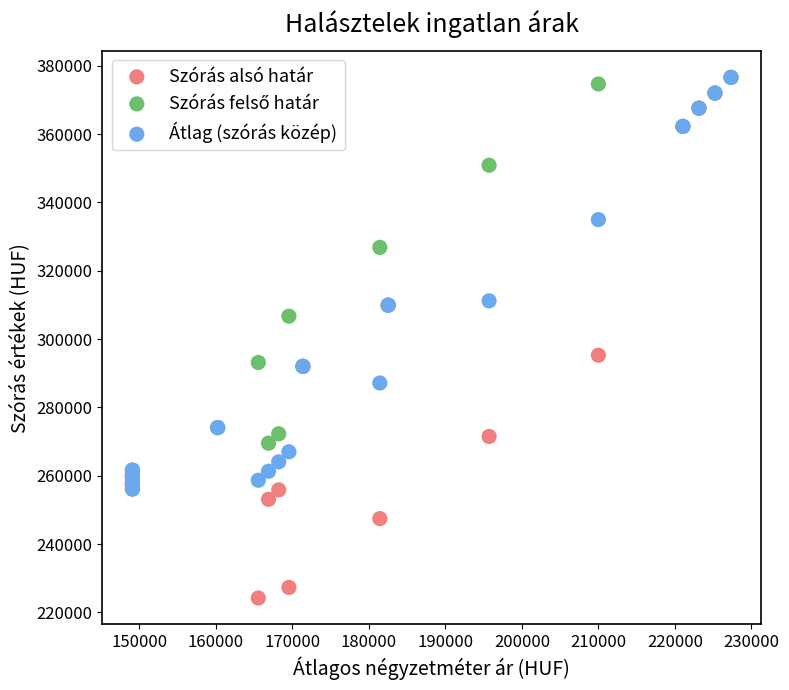

Which series contains the lowest Y value?

Szórás alsó határ